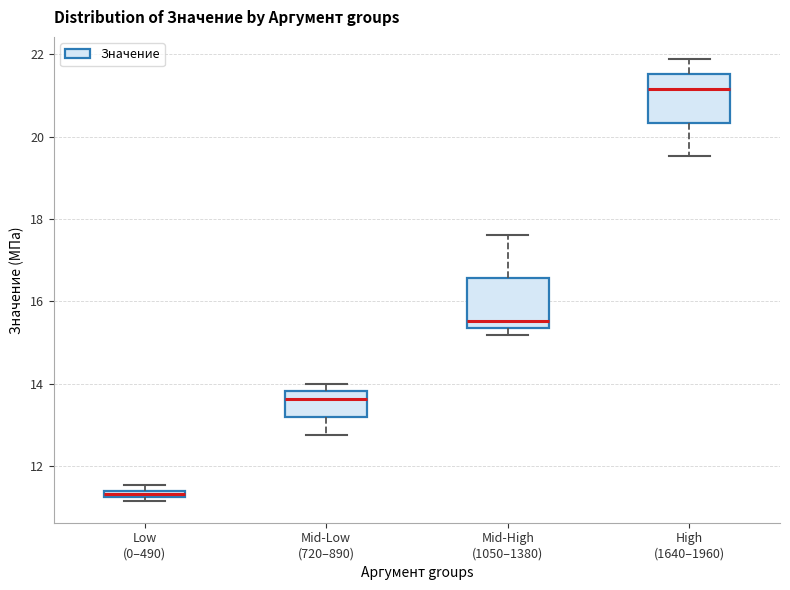

Where is the lower edge of the box for High (1640–1960) on the y-axis? The values are not printed on the chart, so give them approximately, as read against the axis.

20.4